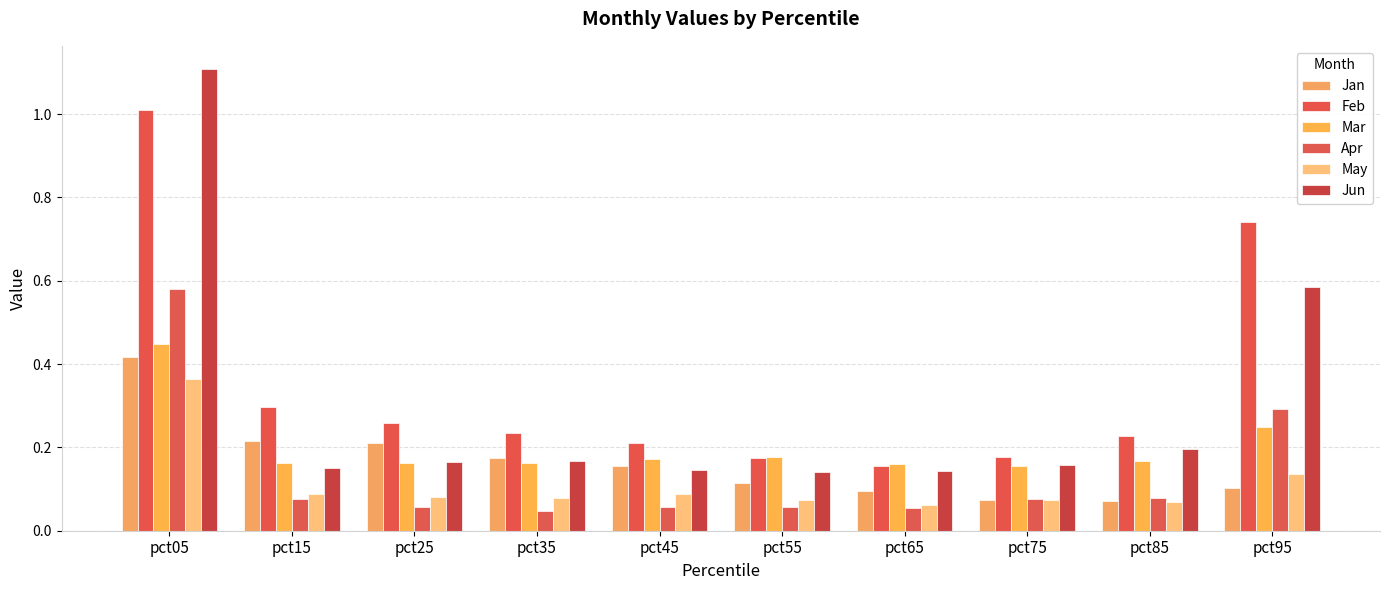

List the series in order of their peak value, highest first.

Jun, Feb, Apr, Mar, Jan, May